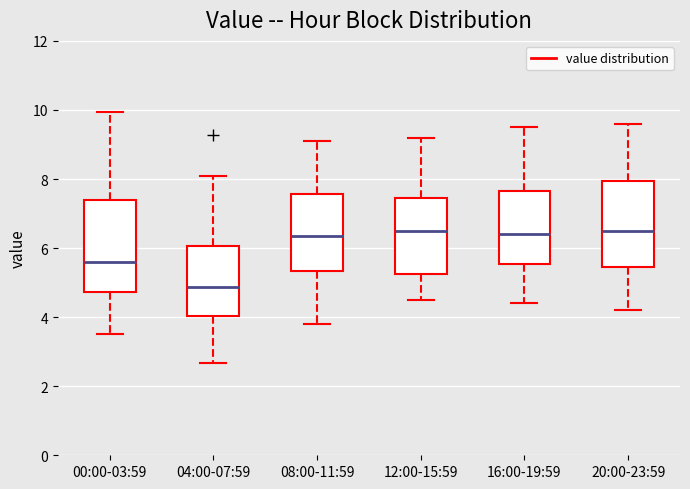

Where does the upper whisker of the box for 16:00-19:59 end on the y-axis? The values are not printed on the chart, so give them approximately, as read against the axis.

9.6